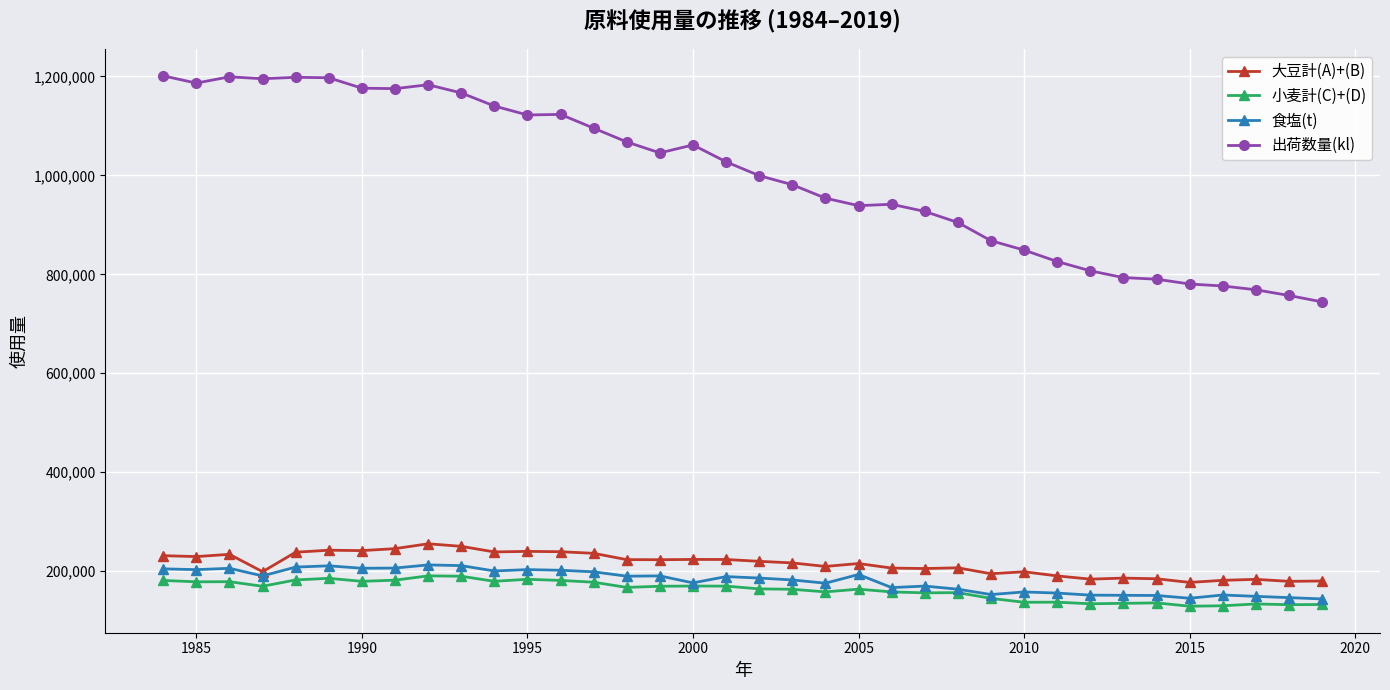

Which series has the largest range (max minus min)?

出荷数量(kl)